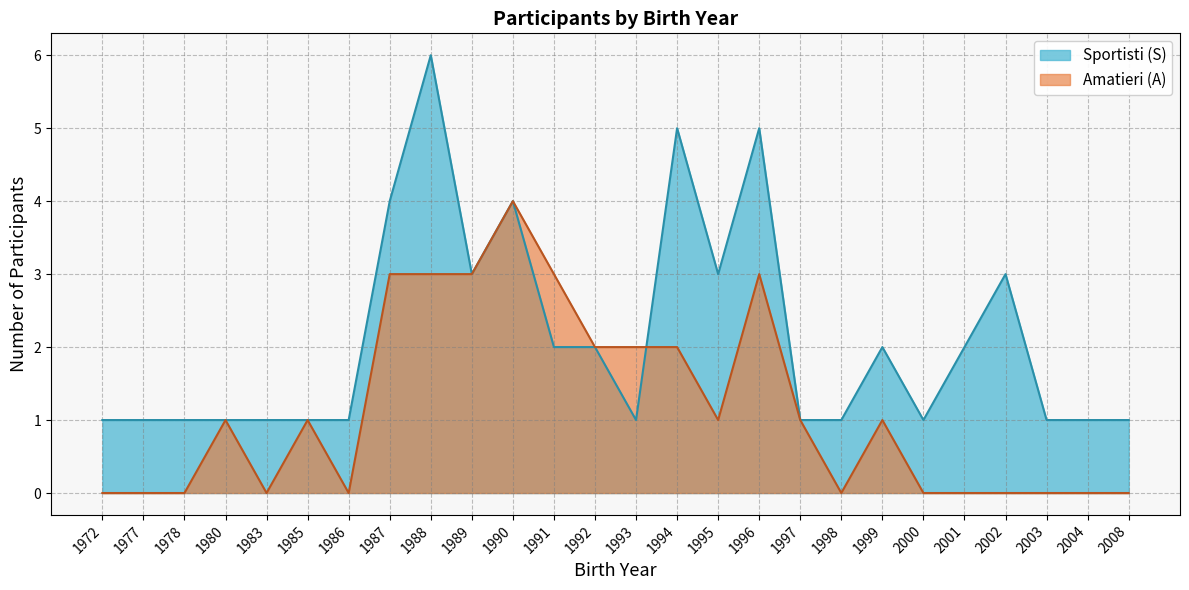

How many lines are shown in the chart?

2